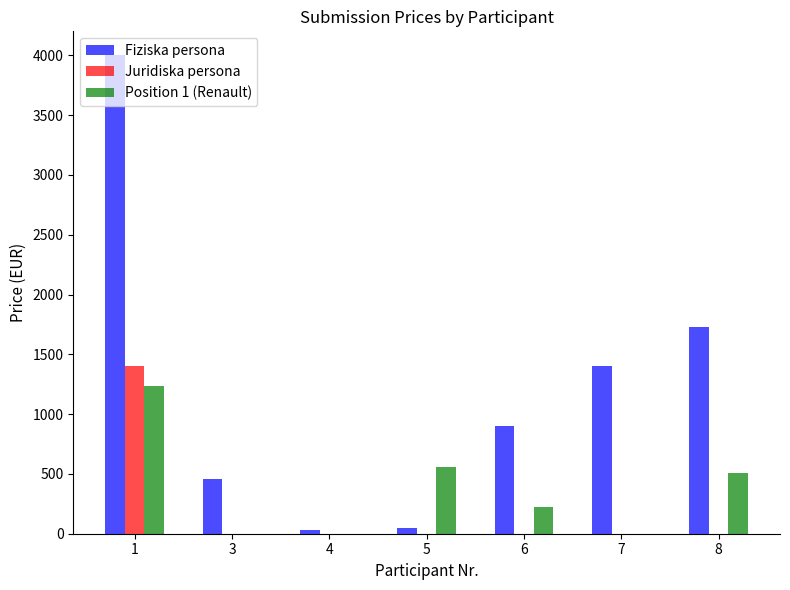

How many data points does each series have?

7